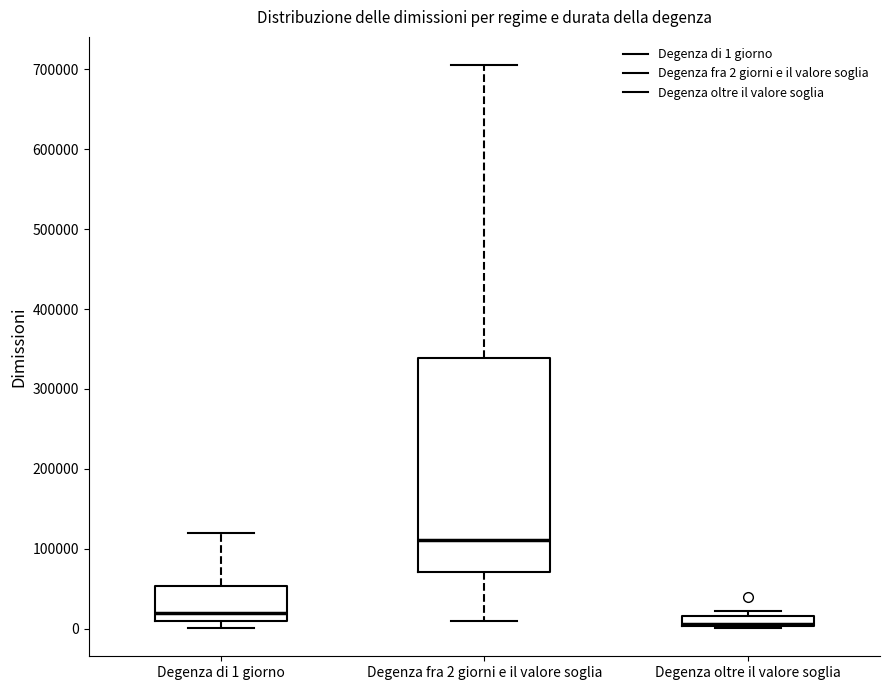

Which box is the tallest, from its lower edge to its upper edge?

Degenza fra 2 giorni e il valore soglia